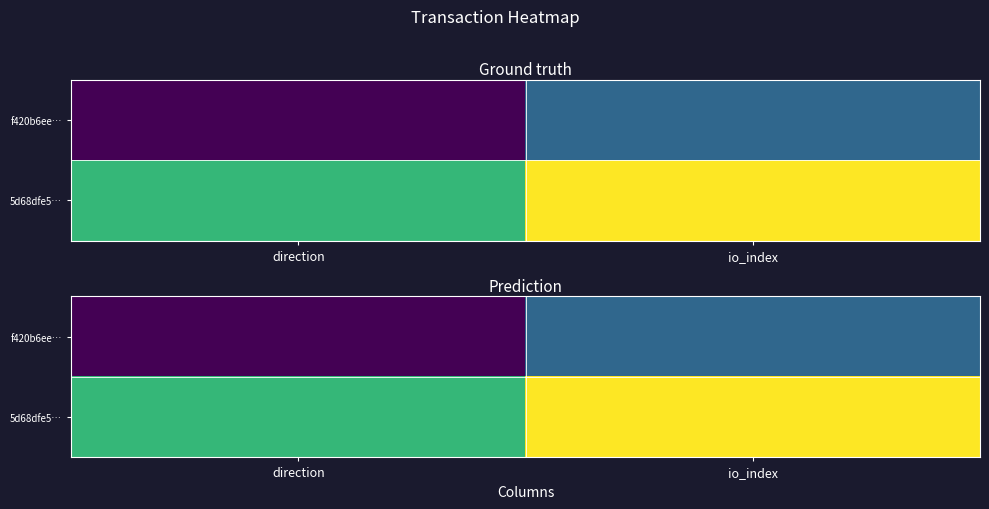

What is the sum of the f420b6ee… values at direction and io_index?

-1